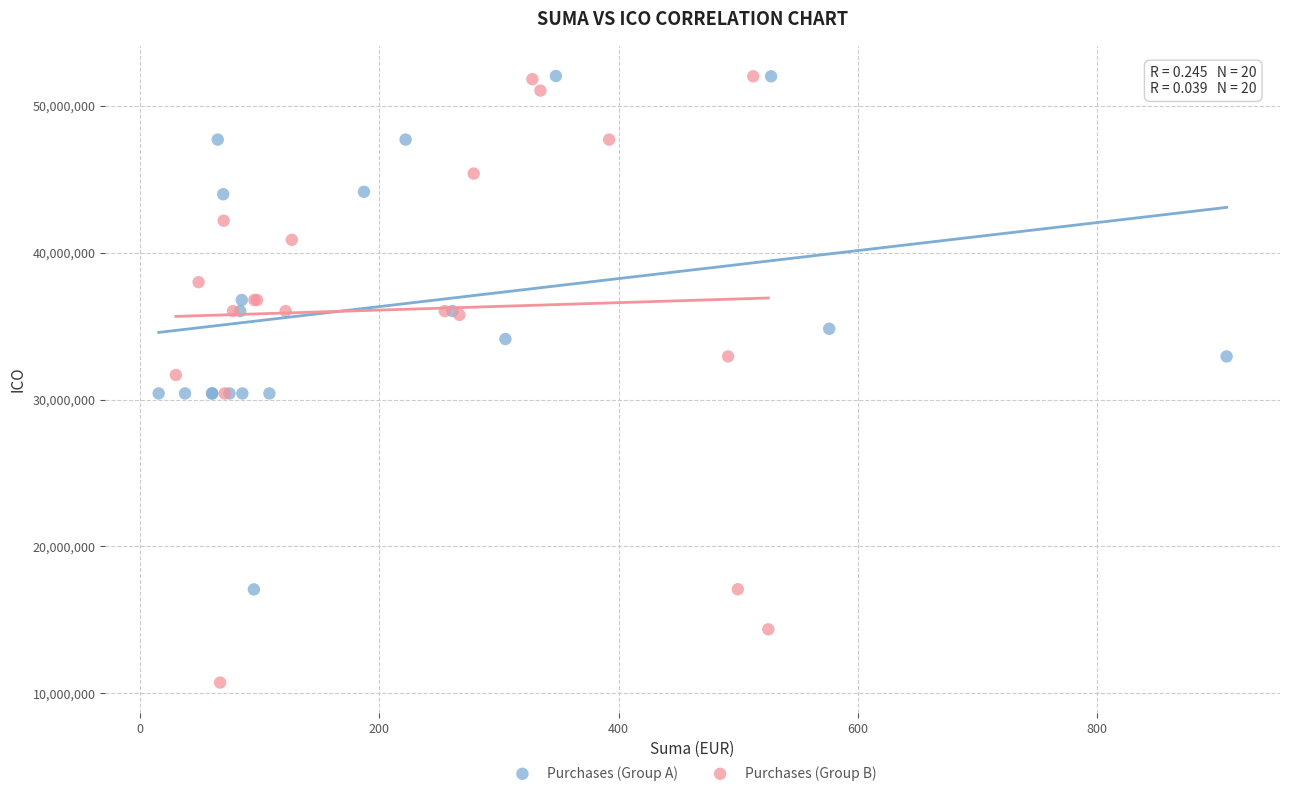

What are all the series names shown in the legend?

Purchases (Group A), Purchases (Group B)